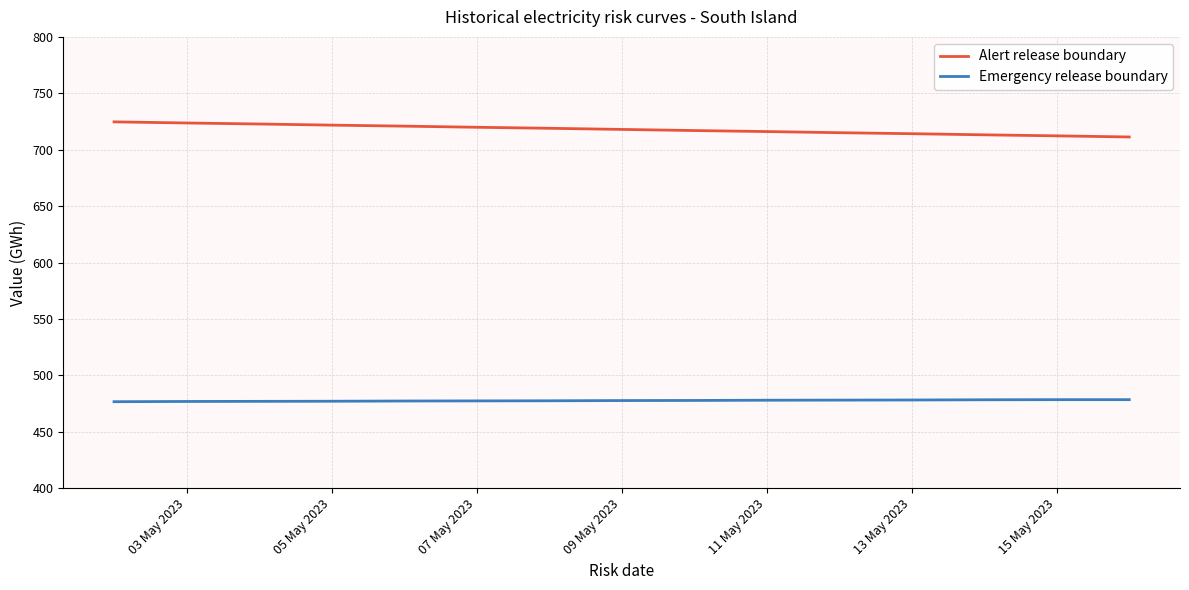

What is the difference between the maximum and minimum values in the Alert release boundary series?

13.4